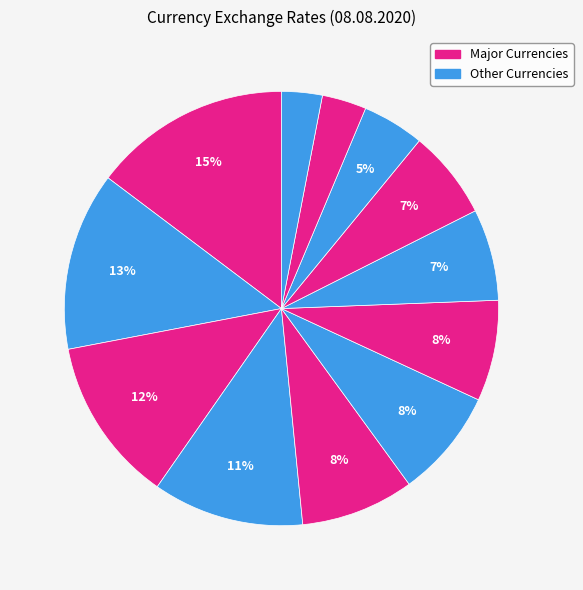

Count the number of slices in the pie.

12